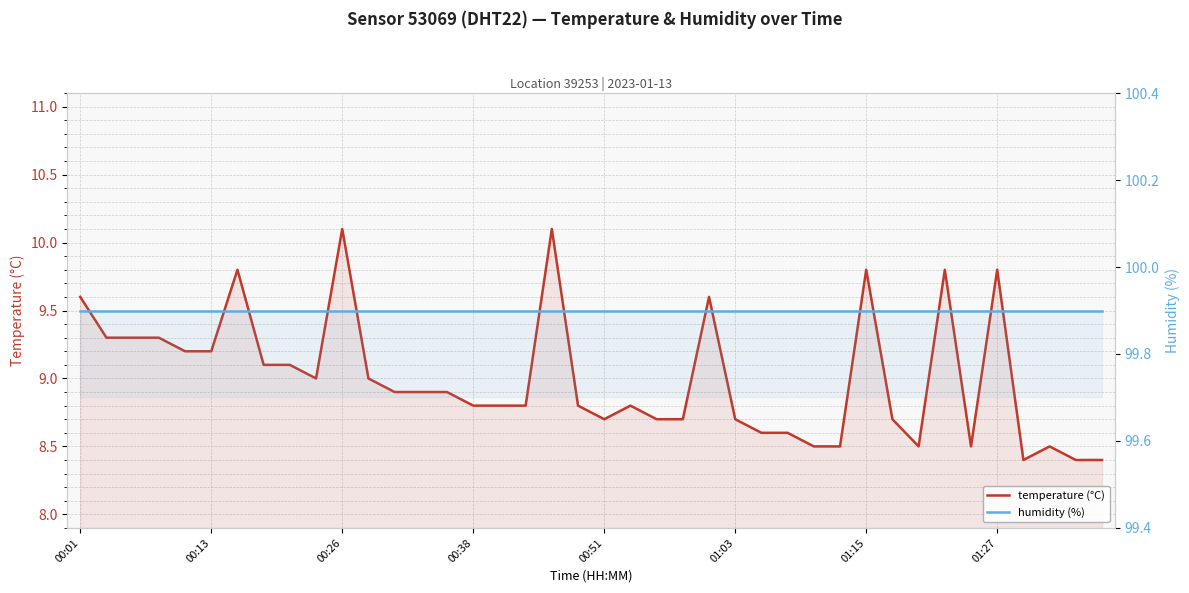

True or false: temperature (°C) has more than 2 points higher than both neighbors.

True